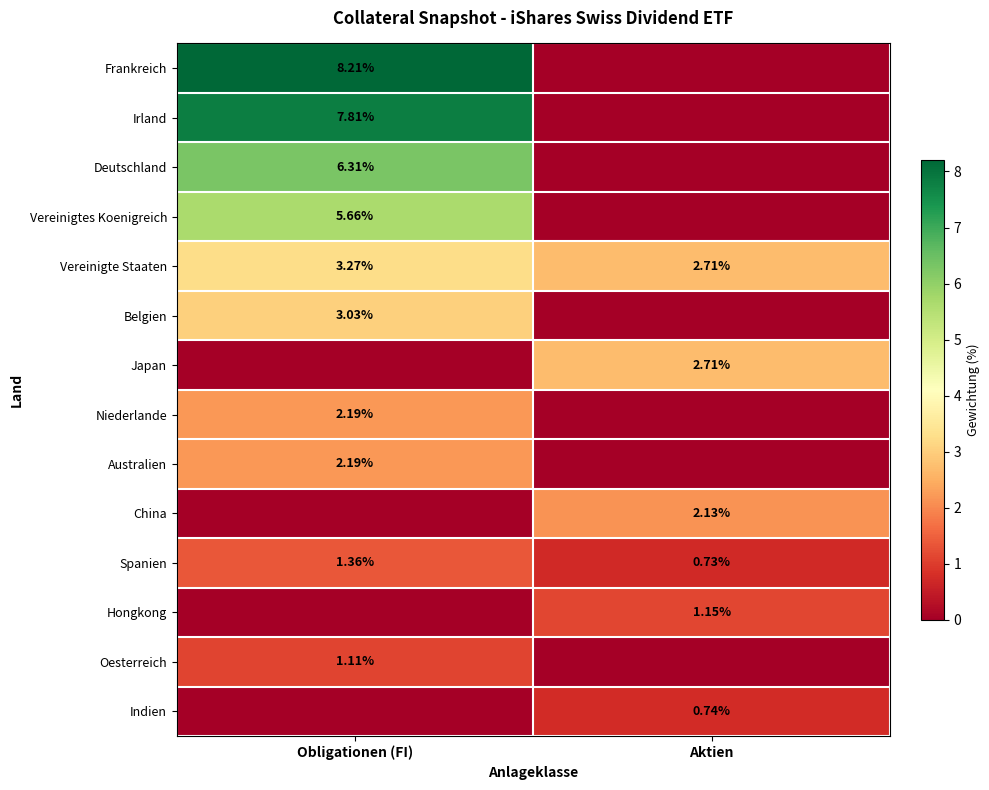

Is the value of Hongkong at Aktien greater than the value of Vereinigtes Koenigreich at Obligationen (FI)?

No